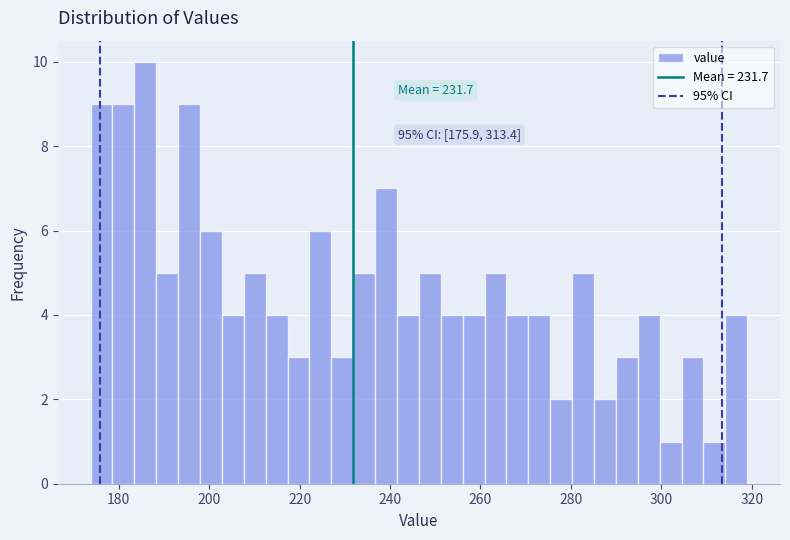

Read against the x-axis, roughly where is the centre of the tallest bar?

186